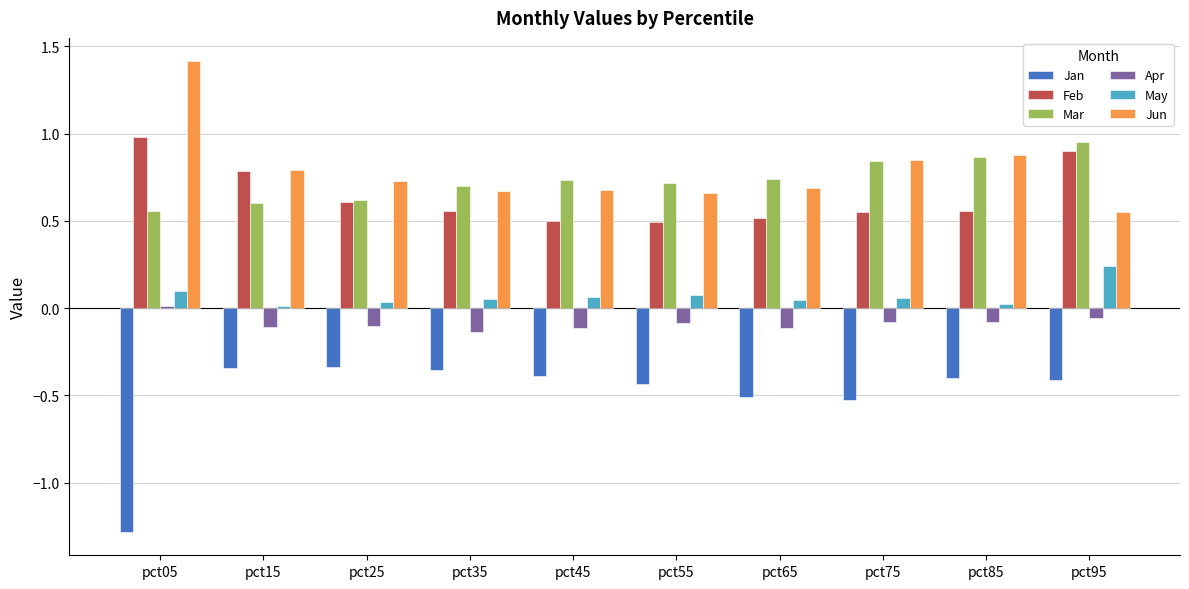

What is the spread (max minus min) of values at pct45?

1.1